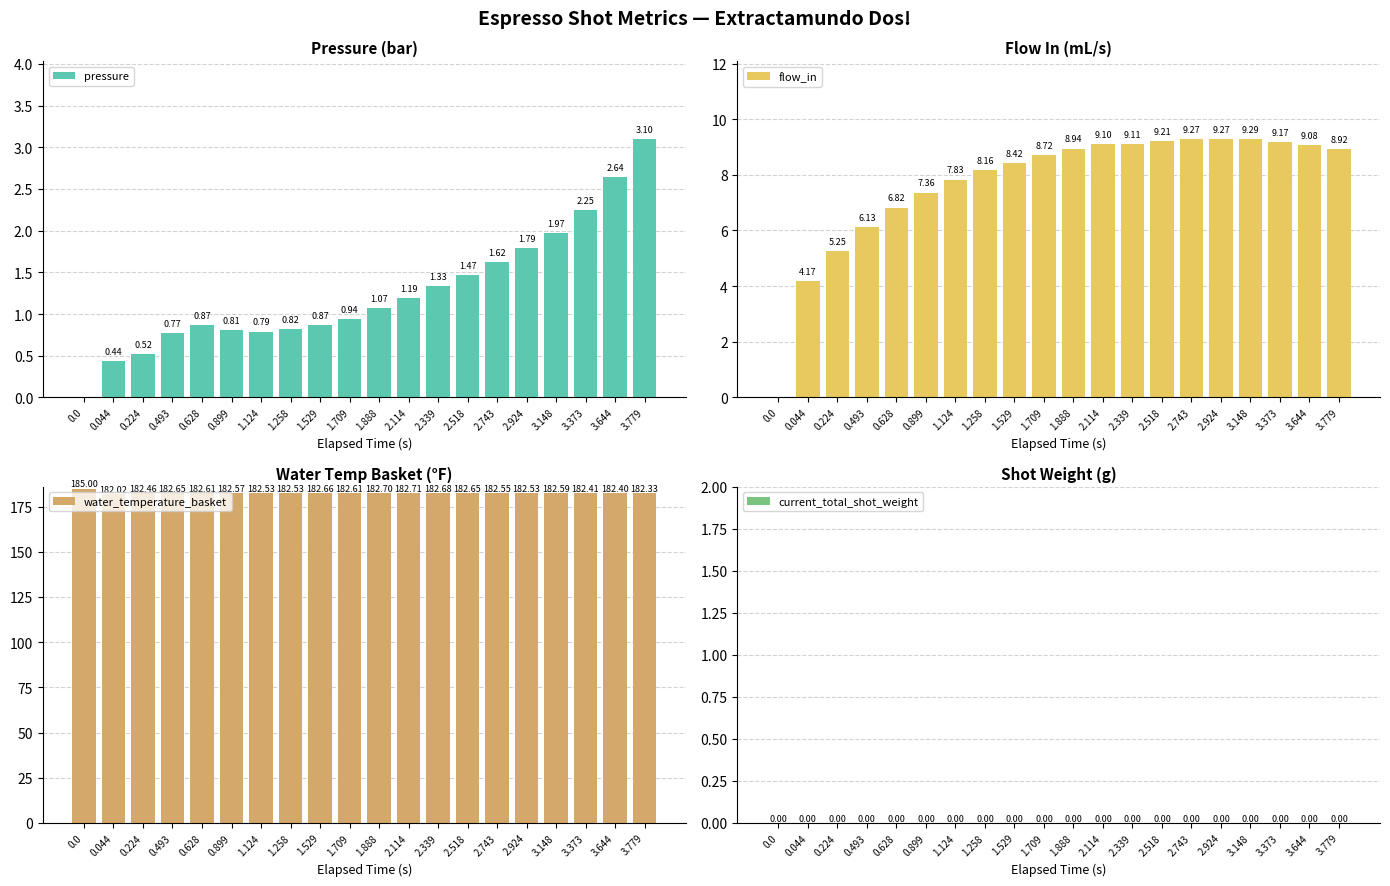

What position from the left is 1.888?

11